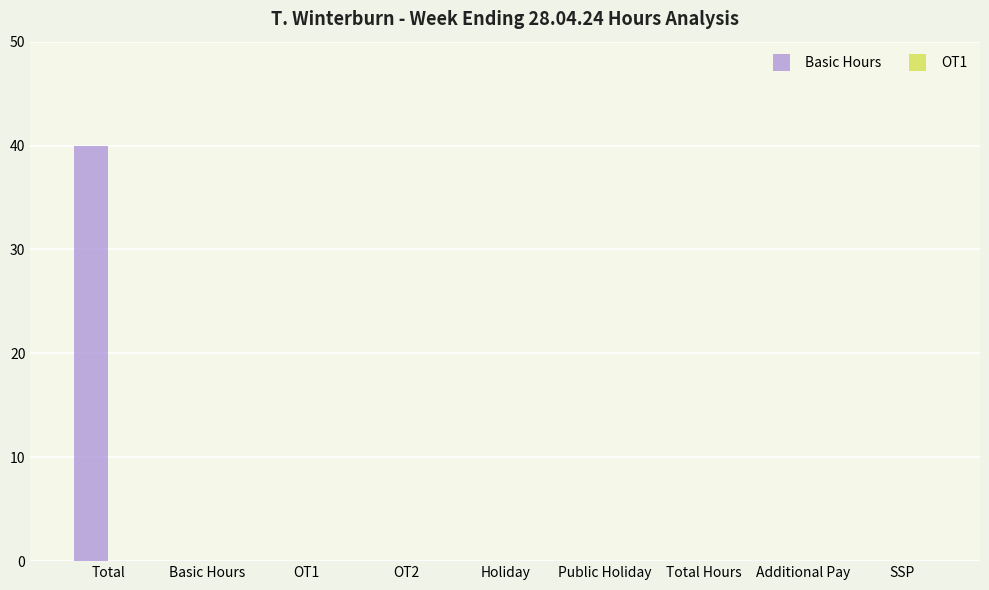

What is the change in value from Total to Total Hours?

-40